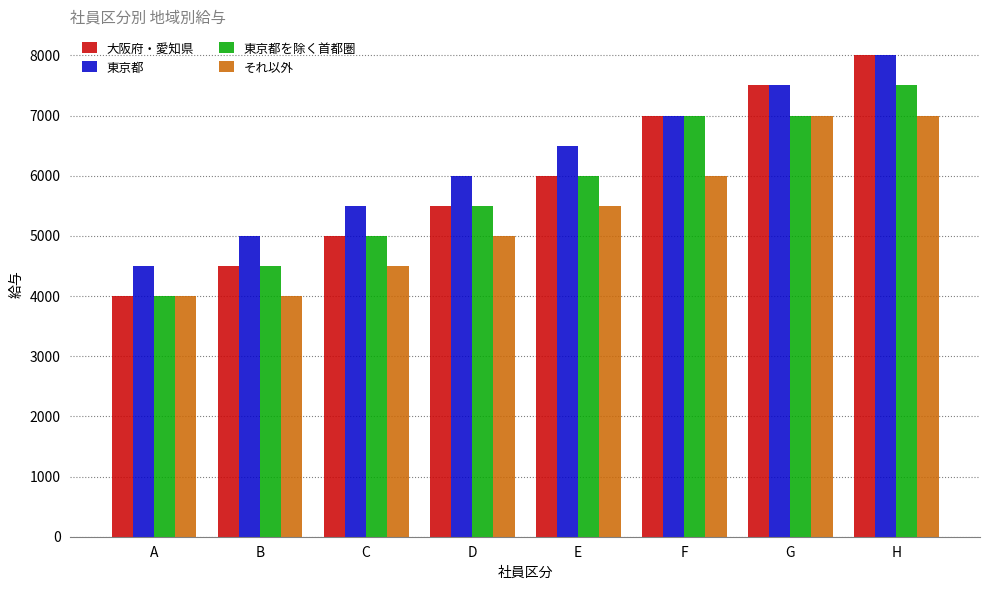

How many bars are there in total?

32